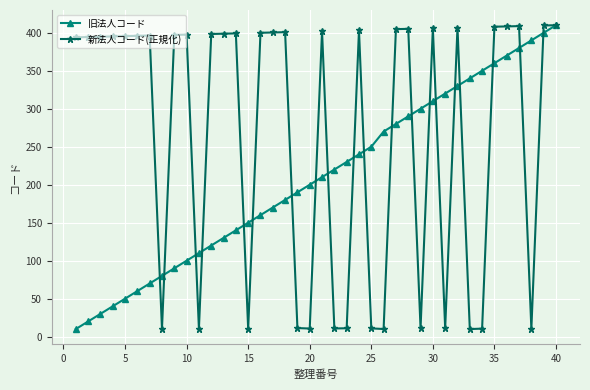

What is the maximum value shown in the chart?

410.0